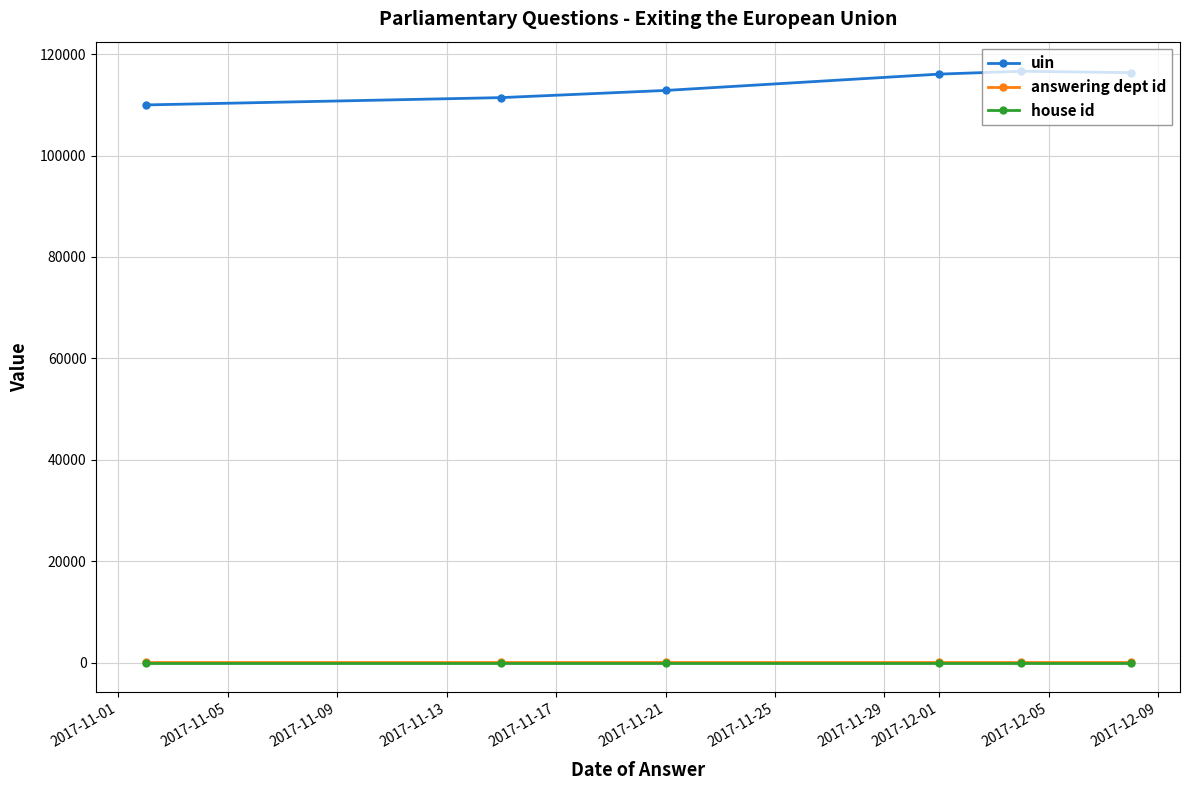

True or false: house id has more than 2 interior local peaks.

False